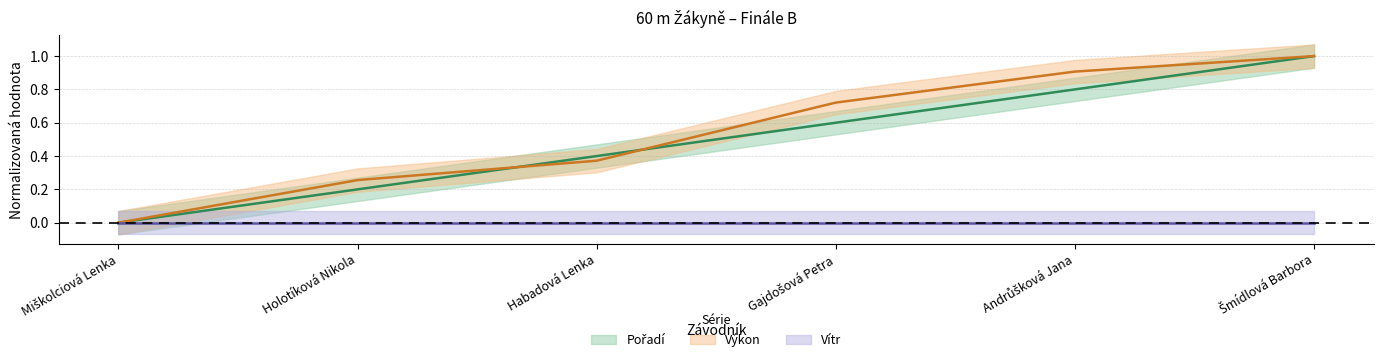

At how many categories does at least one series exceed 0?

5